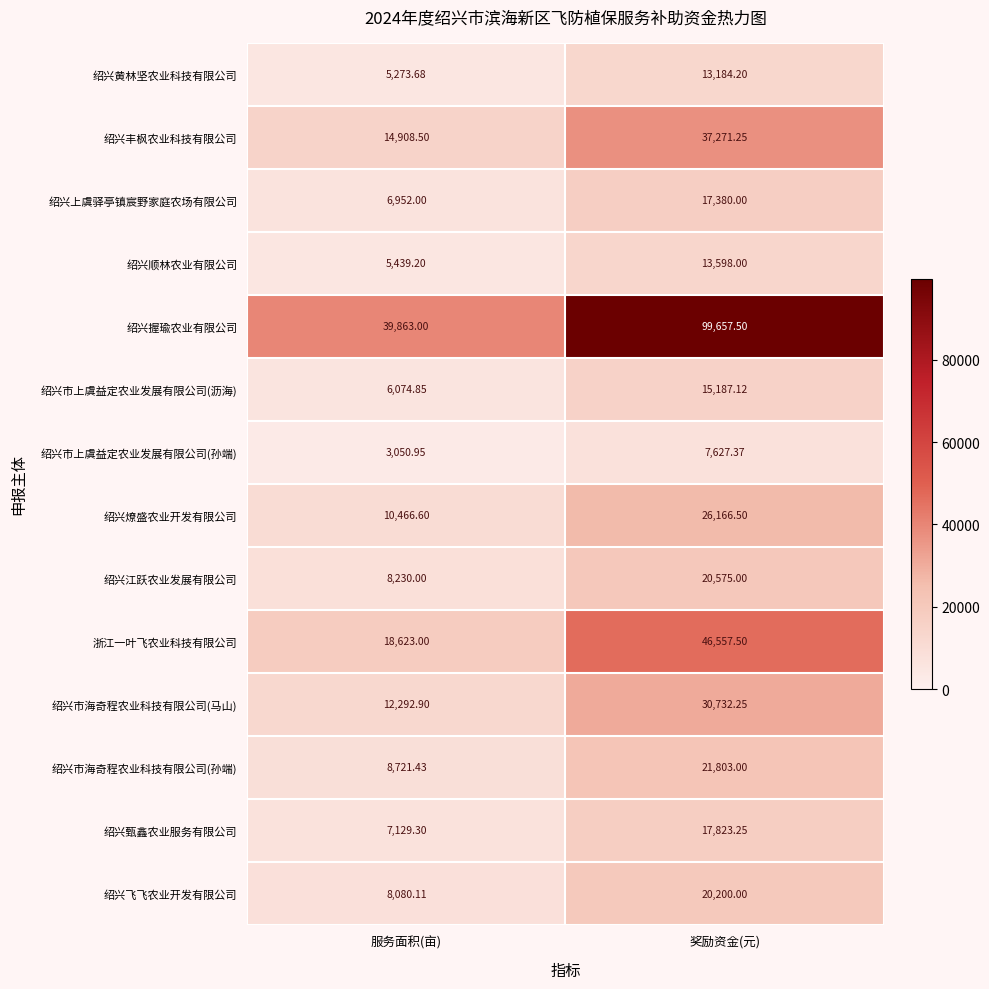

Which series has the largest range (max minus min)?

绍兴握瑜农业有限公司